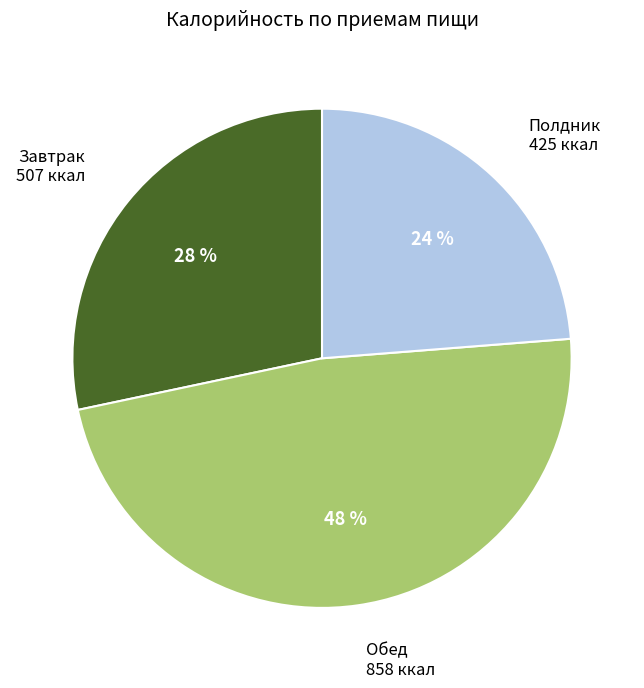

Count the number of slices in the pie.

3